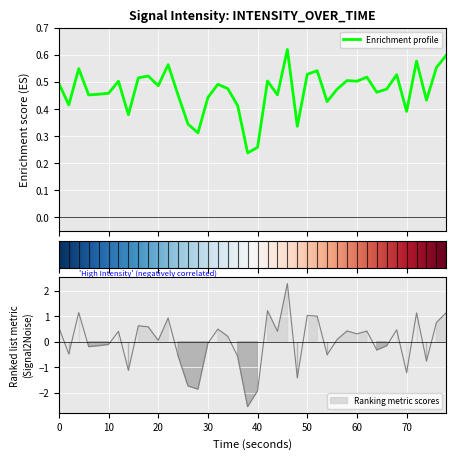

How many interior local peaks (higher than both neighbors) does the data have?

12